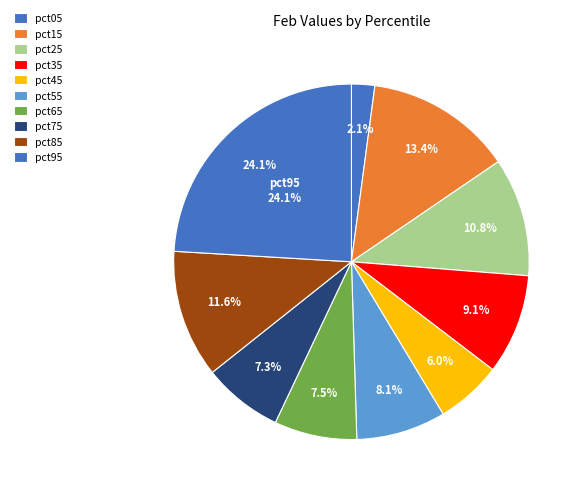

To the nearest percent, what is the difference between the pct05 and pct15 slice percentages?

11%